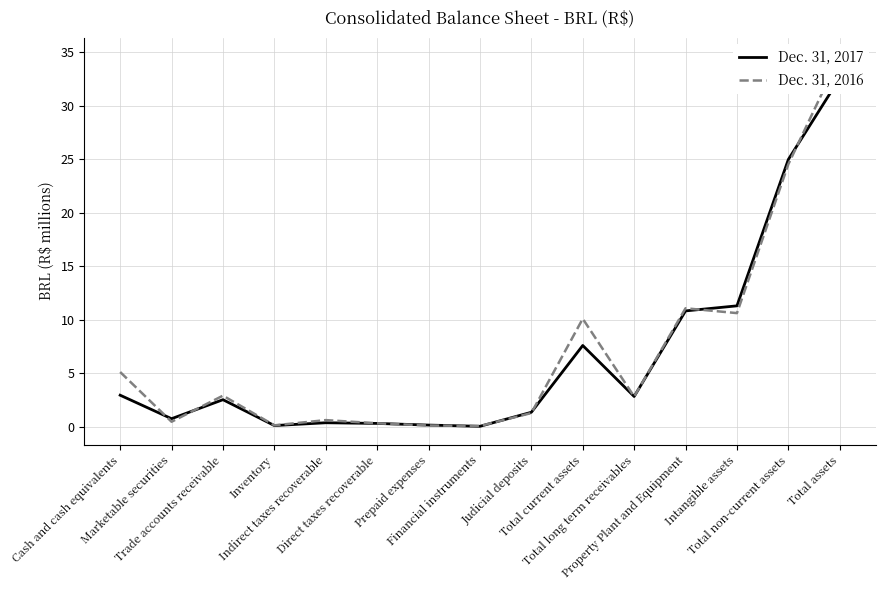

True or false: Dec. 31, 2016 and Dec. 31, 2017 intersect in this chart.

True